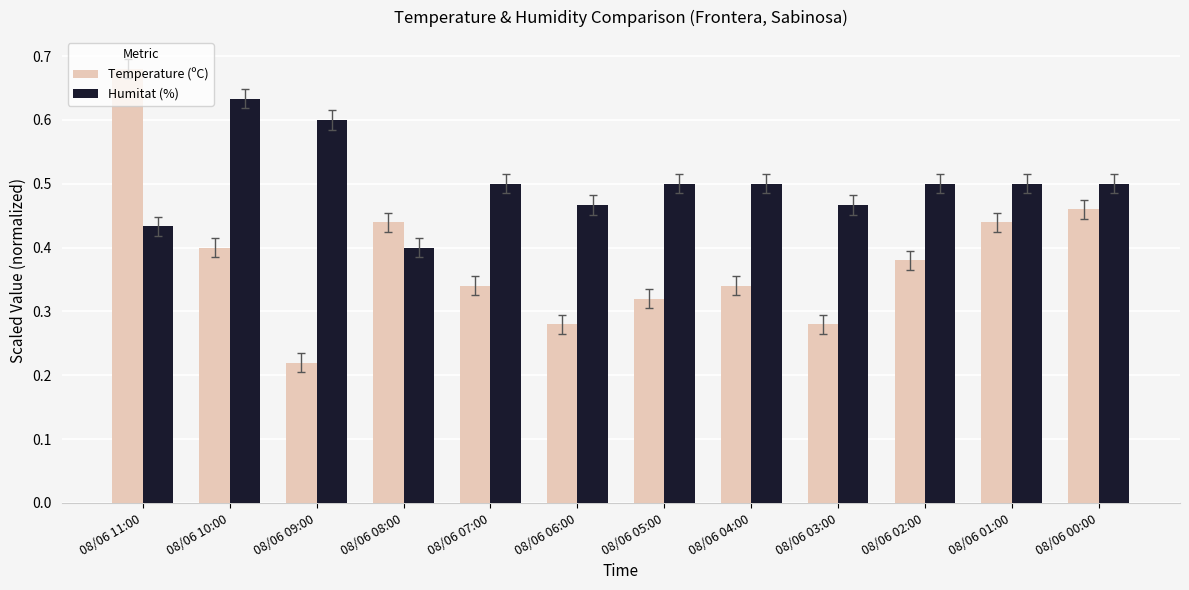

At how many categories does at least one series exceed 0?

12